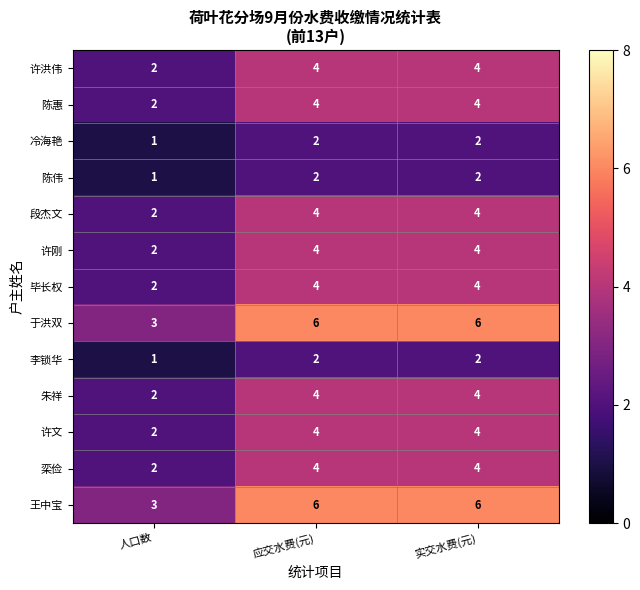

What is the smallest value displayed?

1